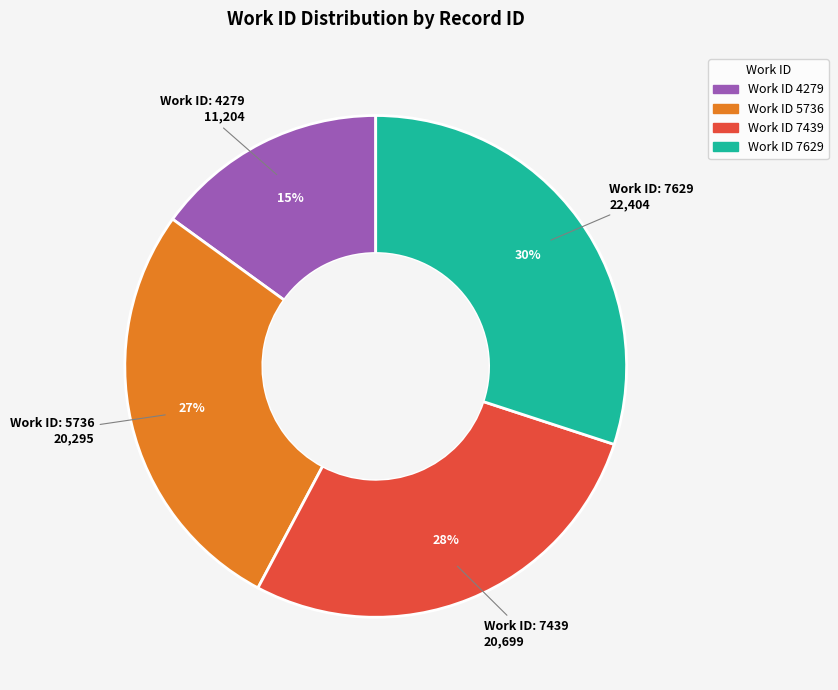

To the nearest percent, what is the average slice percentage?

25%